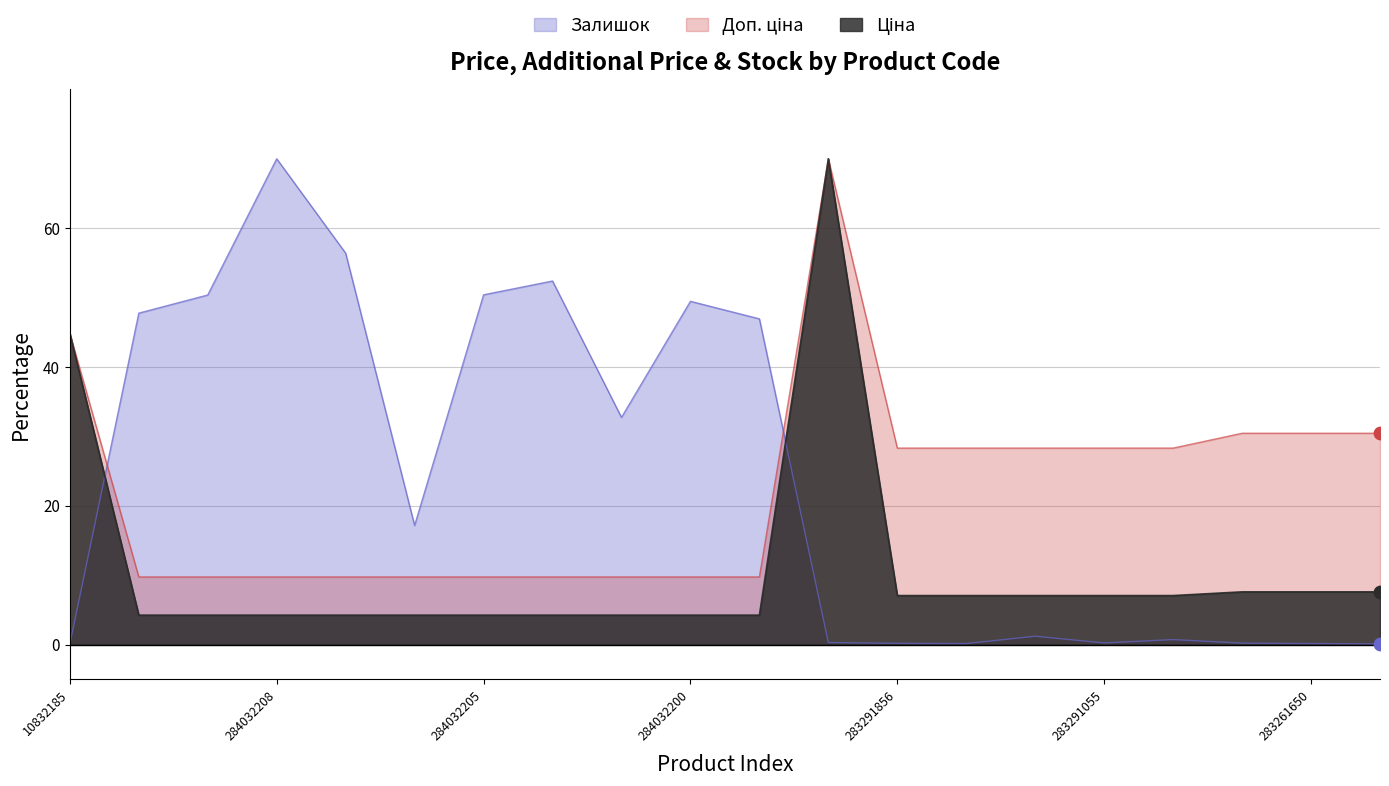

What are all the series names shown in the legend?

Ціна, Доп. ціна, Залишок